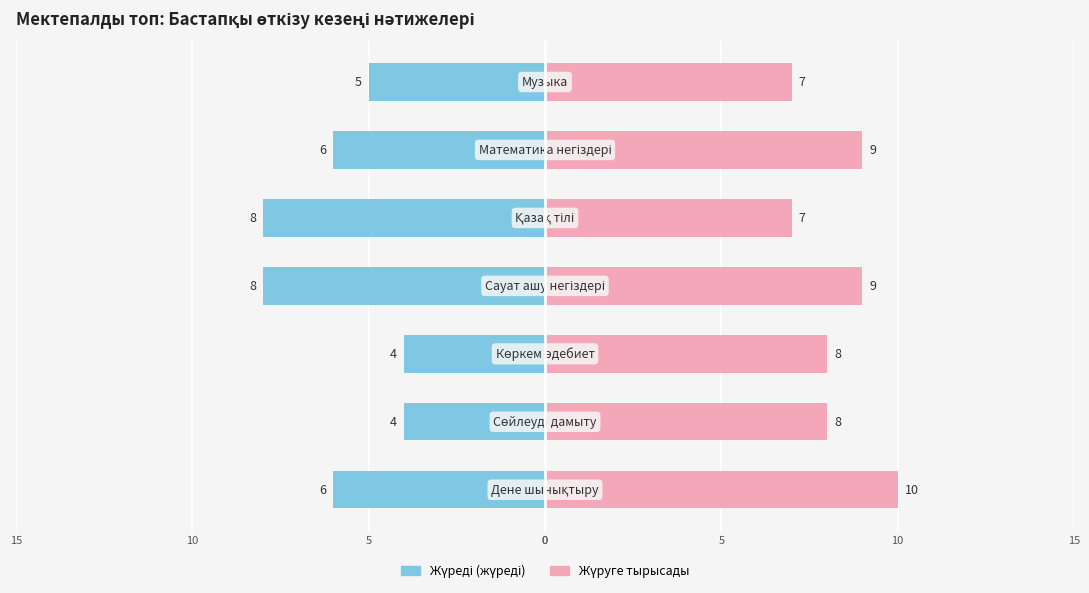

Reading left to right, what are all the values shown in this chart?

Жүреді (жүреді): -6	-4	-4	-8	-8	-6	-5
Жүруге тырысады: 10	8	8	9	7	9	7